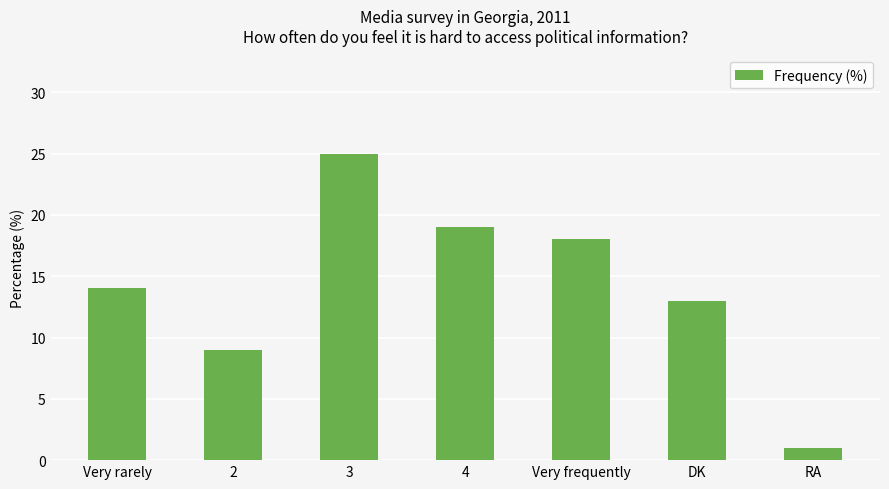

How many series are shown in this chart?

1